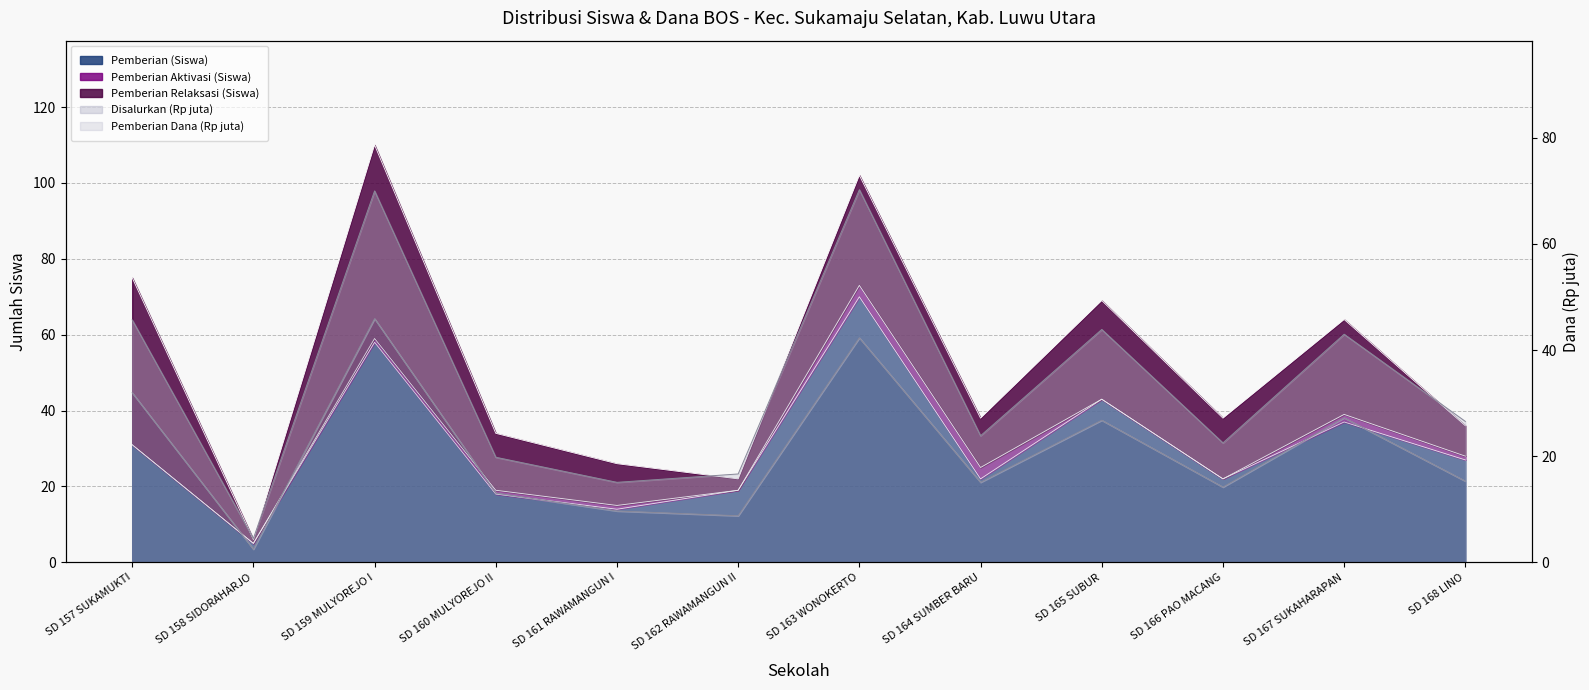

Between SD 163 WONOKERTO and SD 164 SUMBER BARU, which series saw the biggest shift?

Pemberian (Siswa)